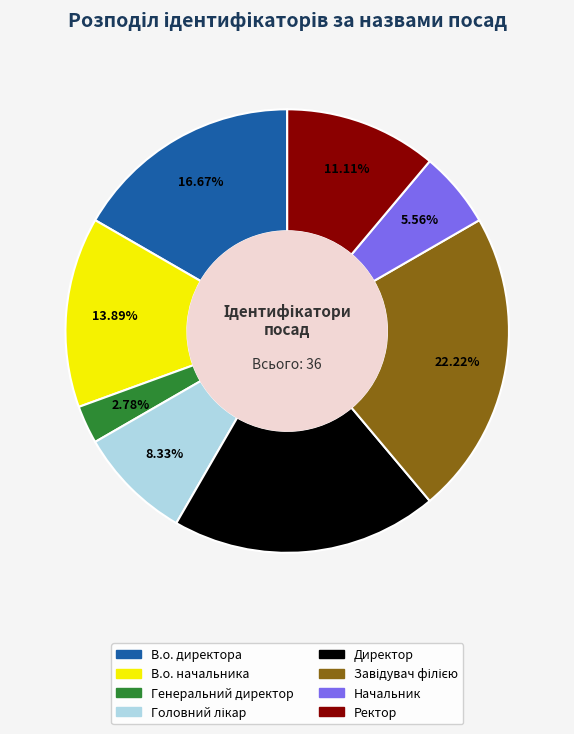

What percentage is the Генеральний директор slice, to the nearest percent?

3%